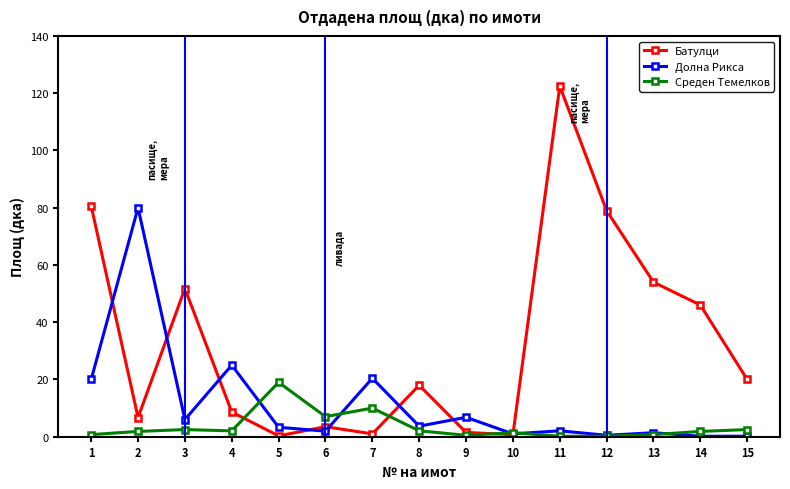

After their last crossing, which series has the higher values: Долна Рикса or Батулци?

Батулци